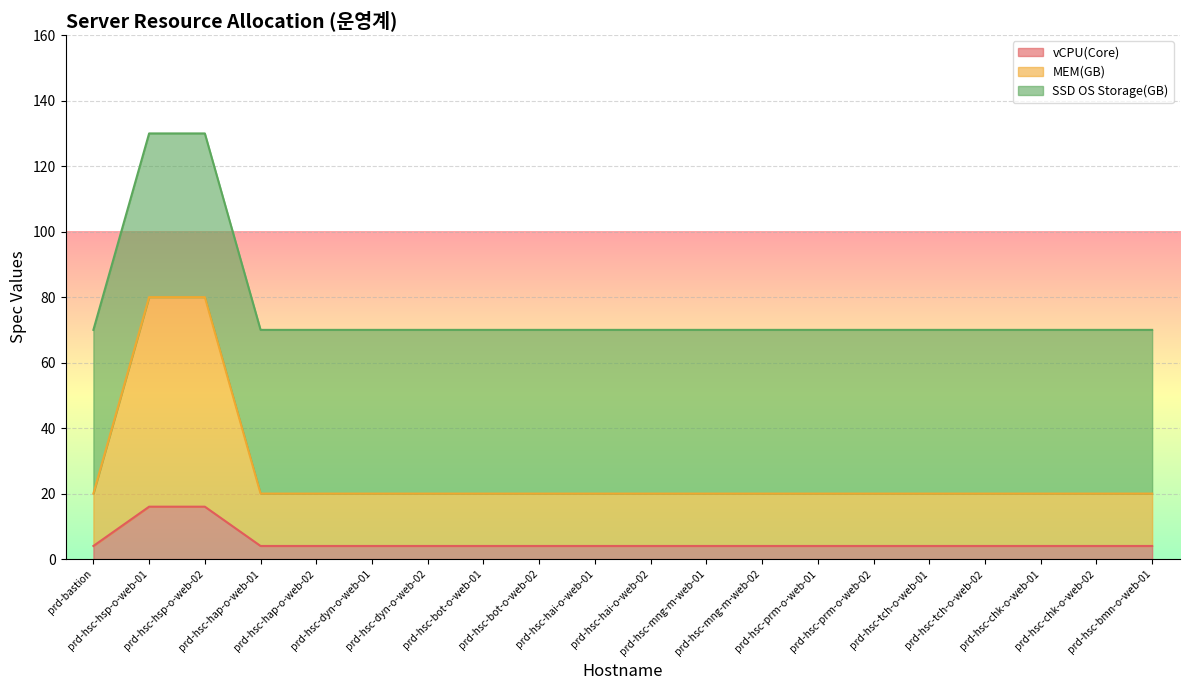

What is the maximum value for vCPU(Core)?

16